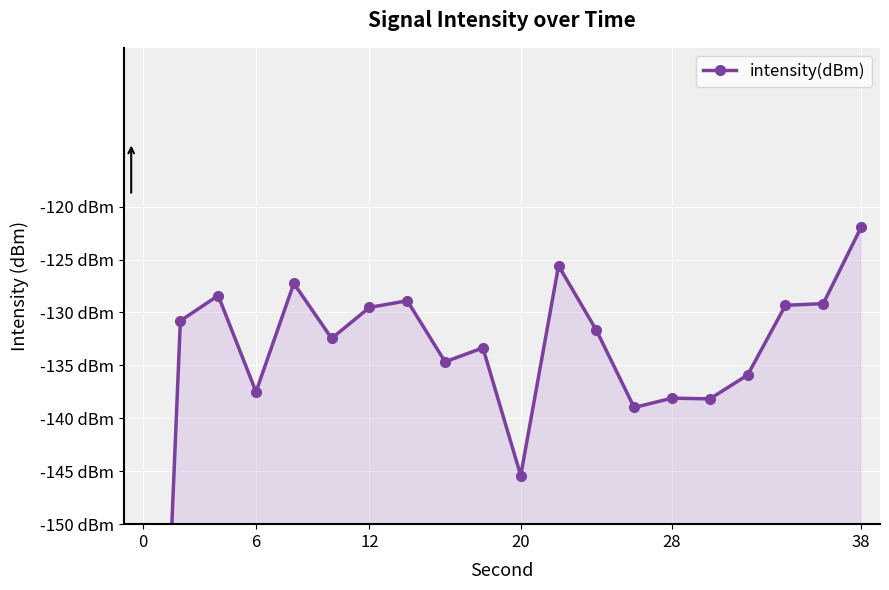

What is the average value?

-136.7